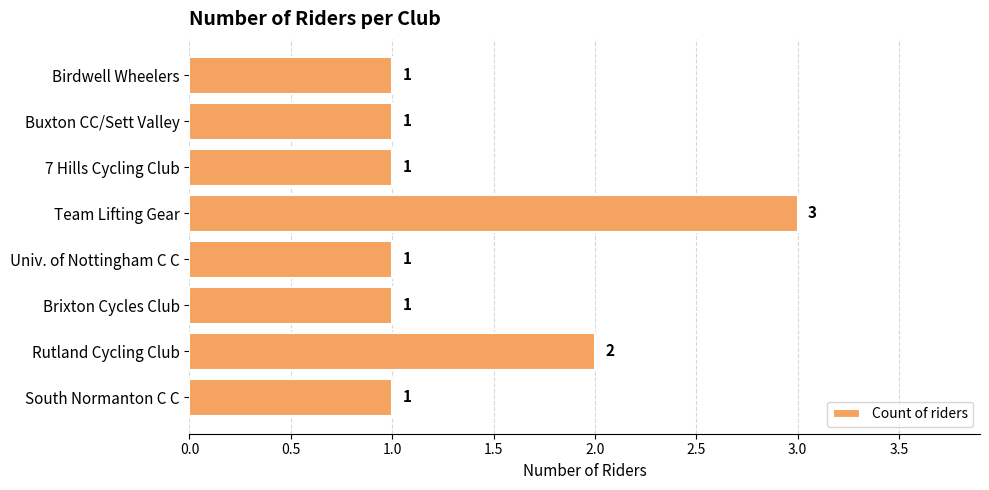

Which has a higher value, Rutland Cycling Club or South Normanton C C?

Rutland Cycling Club